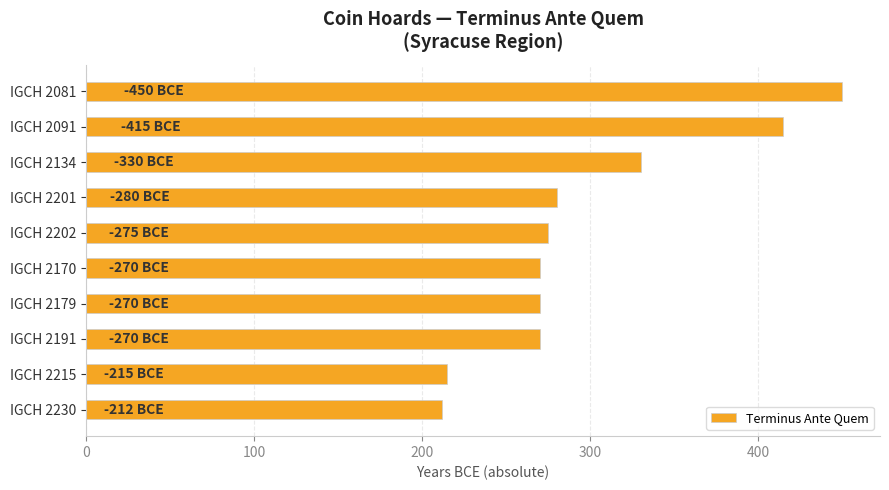

What is the sum of all values?

2987